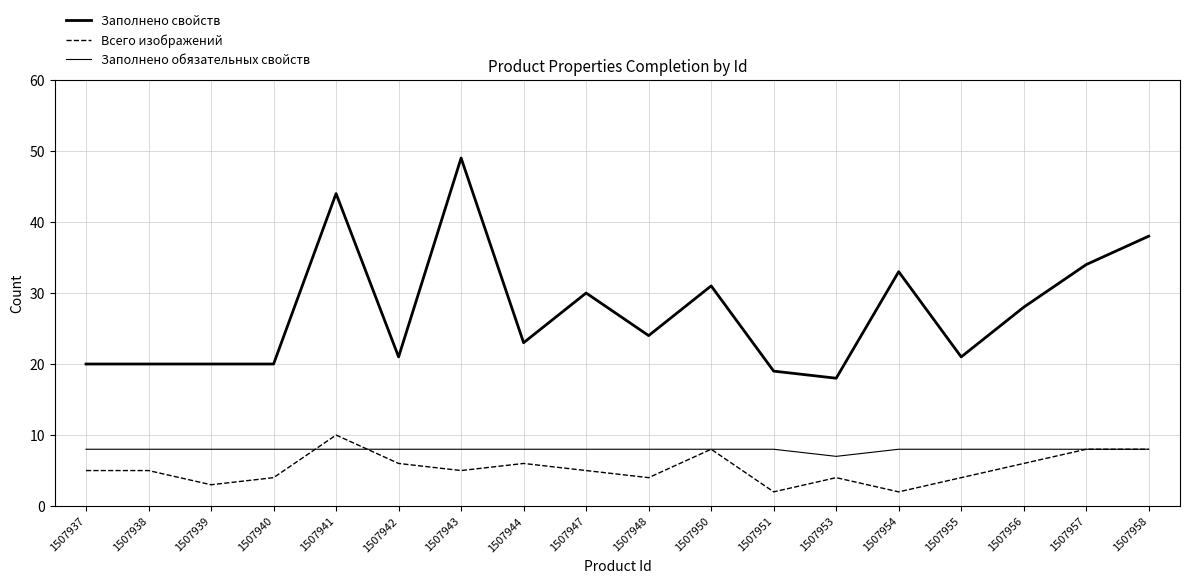

Does the chart have visible grid lines?

Yes